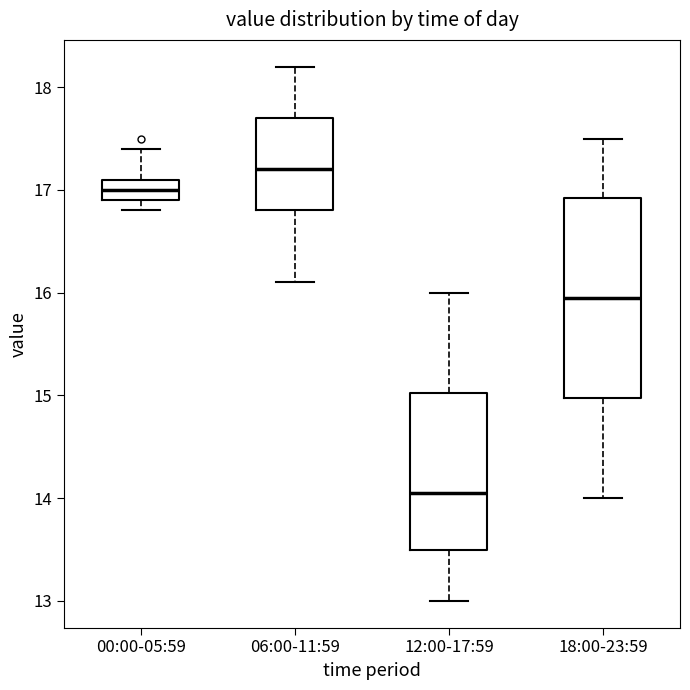

Reading left to right, read every box against the y-axis: the position of its median line, the range the box covers, and the ends of its whiskers. The values are not printed on the chart, so give them approximately, as read against the axis.

00:00-05:59: median 17.0, box 16.9 to 17.1, whiskers 16.8 to 17.4
06:00-11:59: median 17.2, box 16.8 to 17.7, whiskers 16.1 to 18.2
12:00-17:59: median 14.1, box 13.5 to 15.0, whiskers 13.0 to 16.0
18:00-23:59: median 16.0, box 15.0 to 16.9, whiskers 14.0 to 17.5